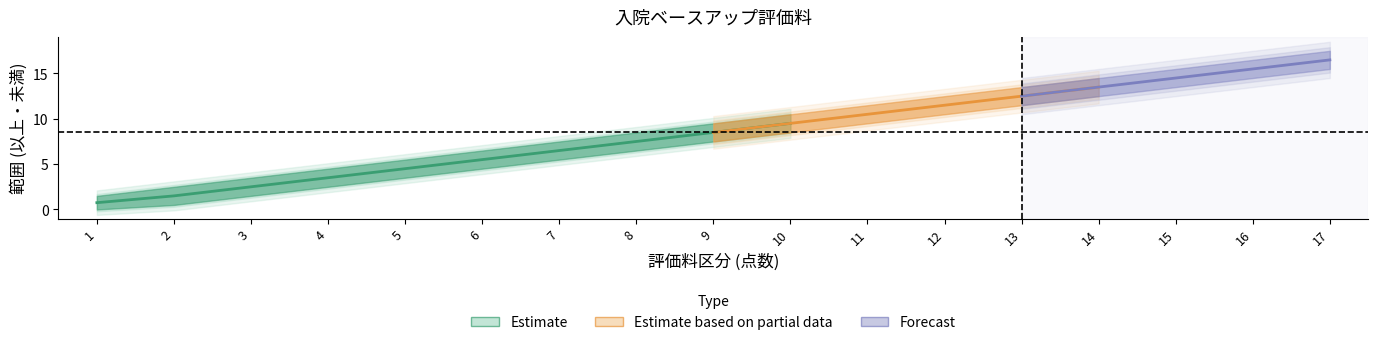

Is the value of upper_bound at 7 greater than the value of lower_bound at 13?

No